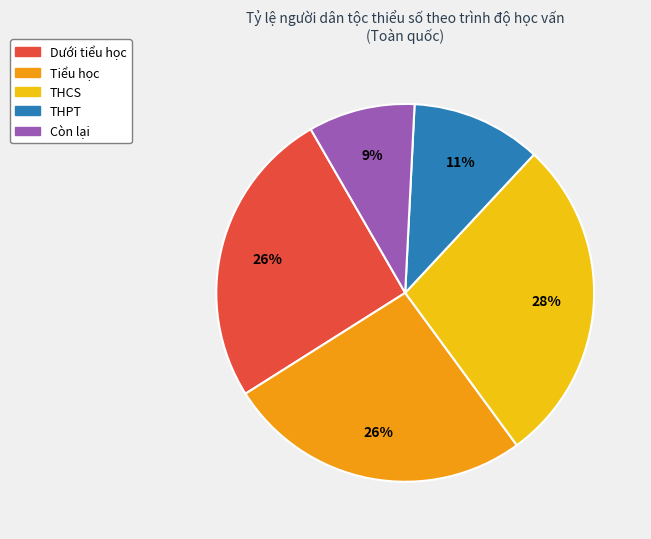

To the nearest percent, what is the difference between the largest and smallest slice percentages?

19%